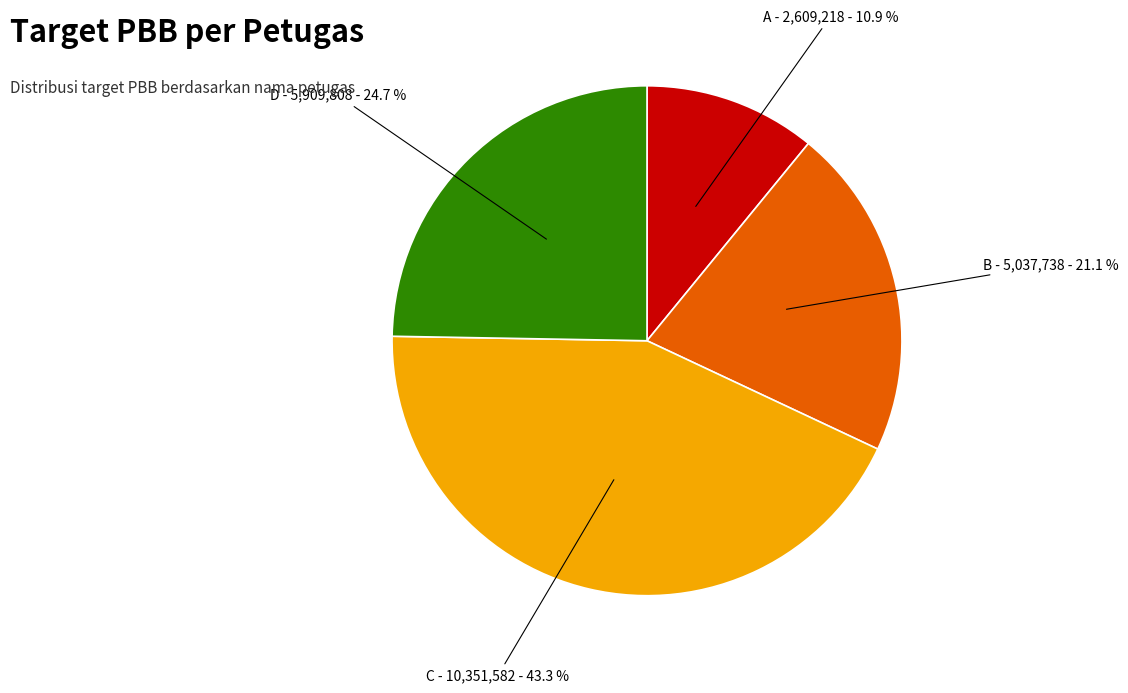

To the nearest percent, what is the difference between the largest and smallest slice percentages?

32%